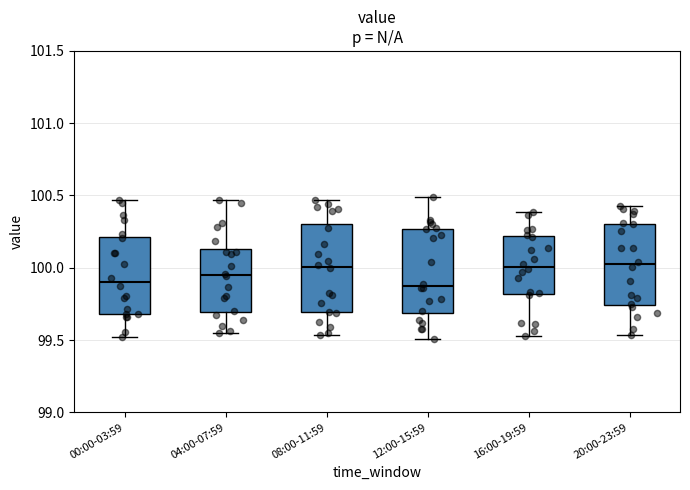

Reading left to right, read every box against the y-axis: the position of its median line, the range the box covers, and the ends of its whiskers. The values are not printed on the chart, so give them approximately, as read against the axis.

00:00-03:59: median 99.90, box 99.70 to 100.20, whiskers 99.50 to 100.45
04:00-07:59: median 99.95, box 99.70 to 100.15, whiskers 99.55 to 100.45
08:00-11:59: median 100.00, box 99.70 to 100.30, whiskers 99.55 to 100.45
12:00-15:59: median 99.85, box 99.70 to 100.25, whiskers 99.50 to 100.50
16:00-19:59: median 100.00, box 99.80 to 100.20, whiskers 99.55 to 100.40
20:00-23:59: median 100.00, box 99.75 to 100.30, whiskers 99.55 to 100.45